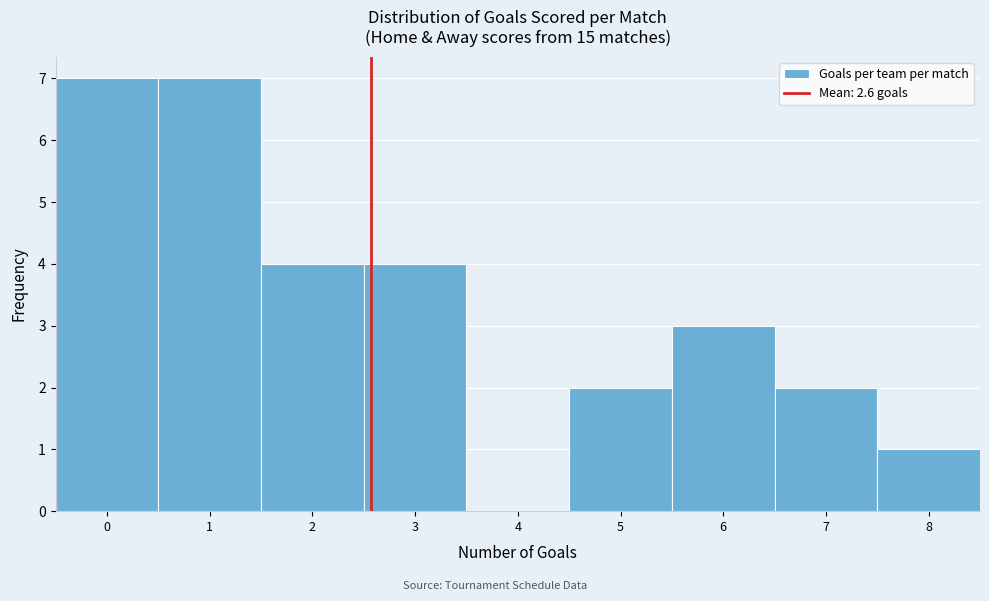

Reading left to right, list every bar in this chart as the range it spans on the x-axis followed by its height. The values are not printed on the chart, so give them approximately, as read against the axis.

-0.5 to 0.5: 7
0.5 to 1.5: 7
1.5 to 2.5: 4
2.5 to 3.5: 4
3.5 to 4.5: 0
4.5 to 5.5: 2
5.5 to 6.5: 3
6.5 to 7.5: 2
7.5 to 8.5: 1